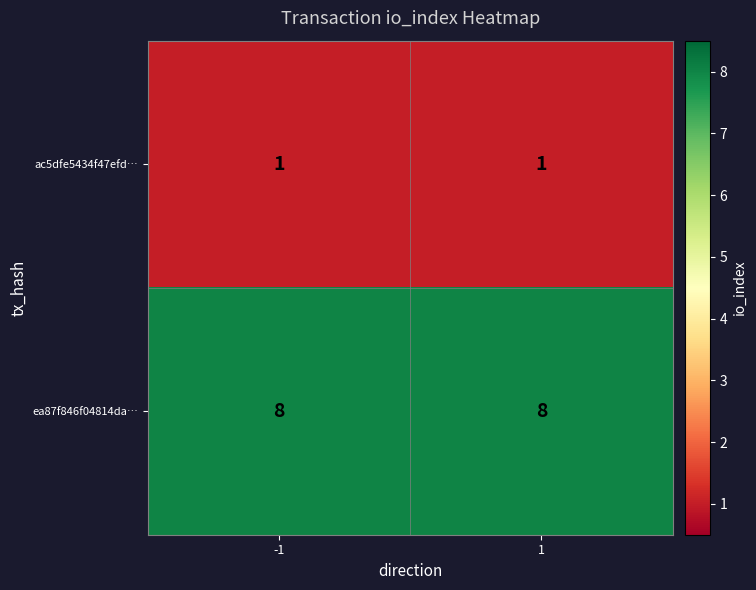

At 1, list the series in order from smallest to largest.

ac5dfe5434f47efd…, ea87f846f04814da…